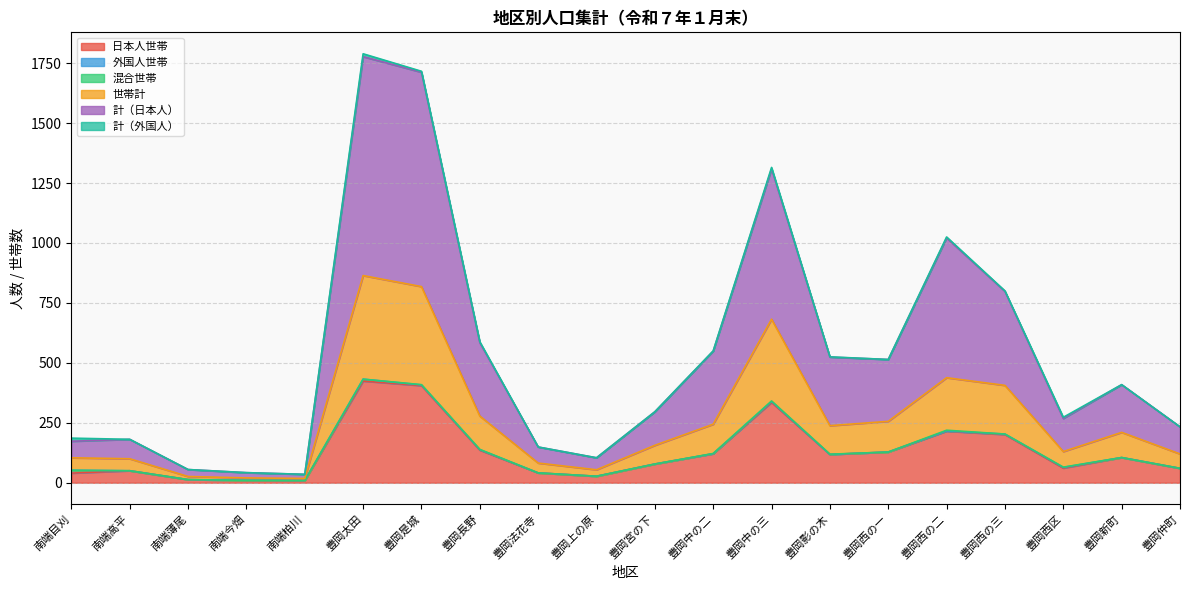

What is the total value across all series at 豊岡仲町?

233